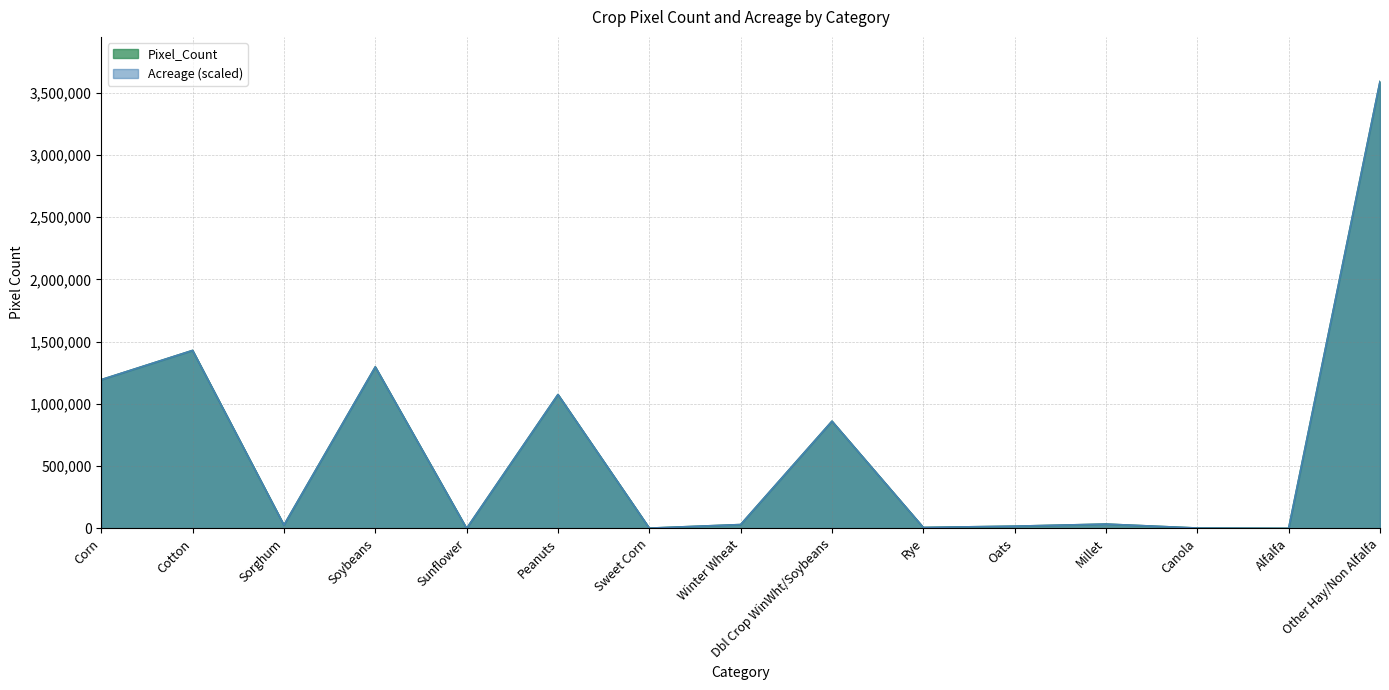

True or false: Acreage has a value of 49.4 at Alfalfa.

False